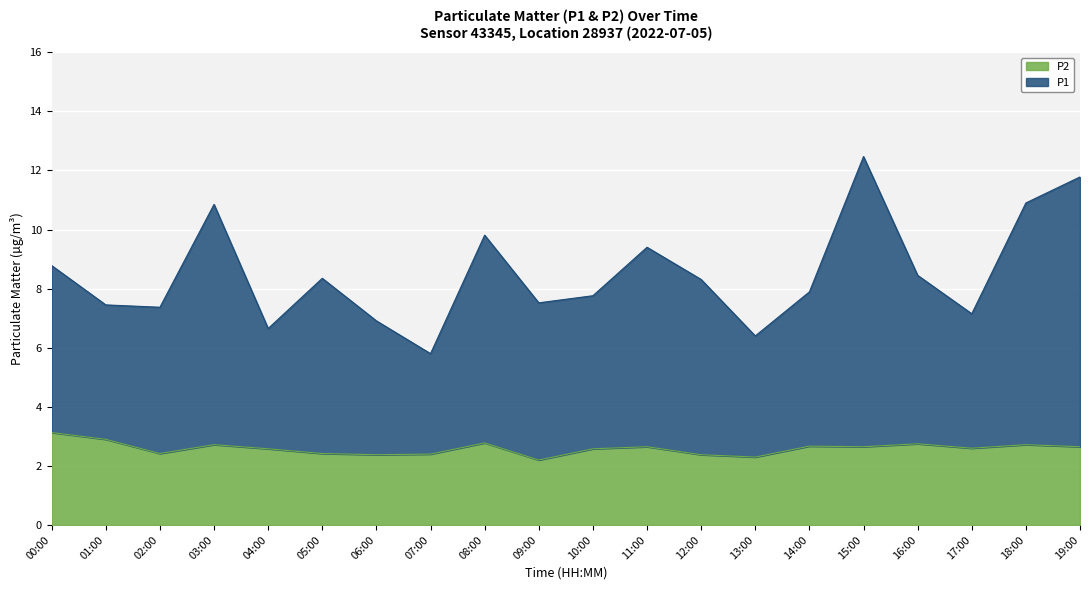

What are all the series names shown in the legend?

P2, P1